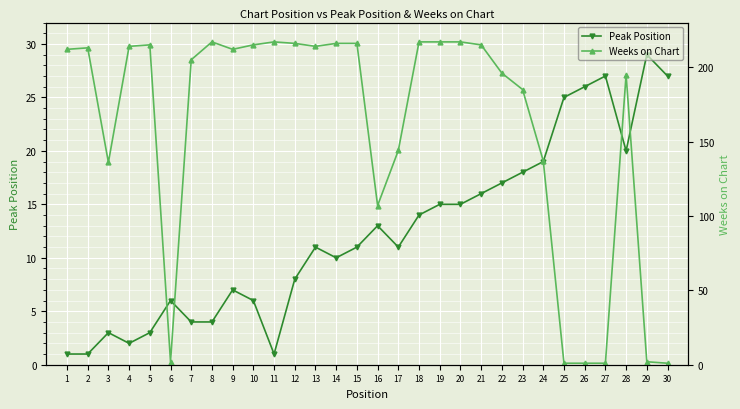

What is the maximum value shown in the chart?

217